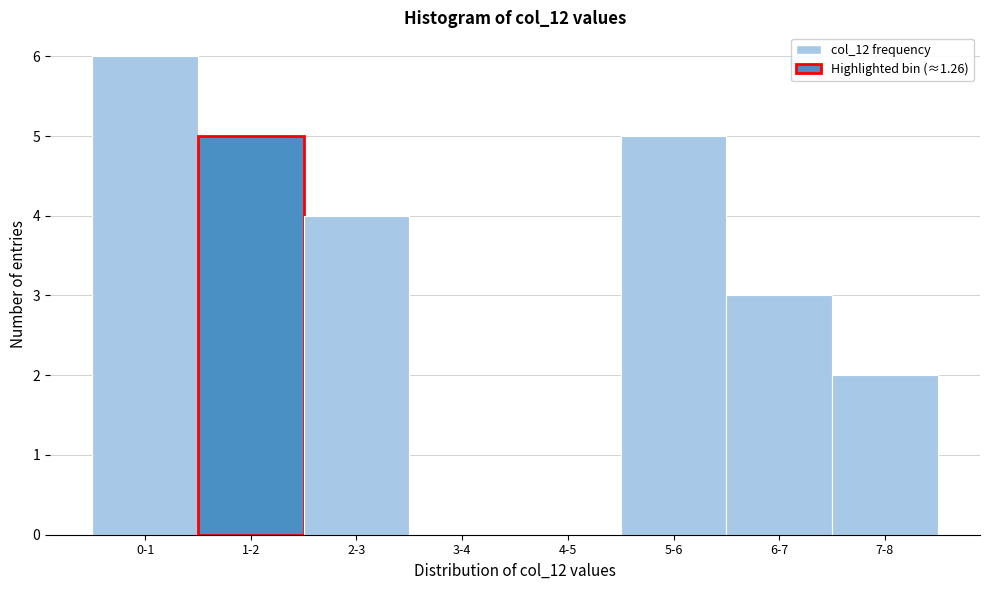

Reading left to right, what are all the values shown in this chart?

0-1=6	1-2=5	2-3=4	3-4=0	4-5=0	5-6=5	6-7=3	7-8=2